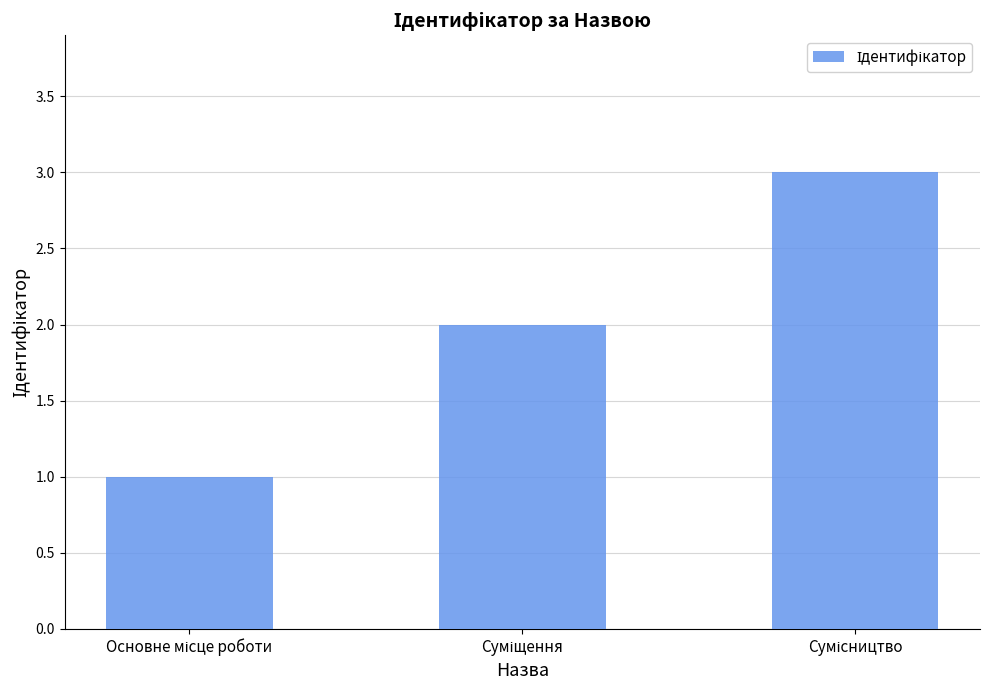

What is the maximum value shown in the chart?

3